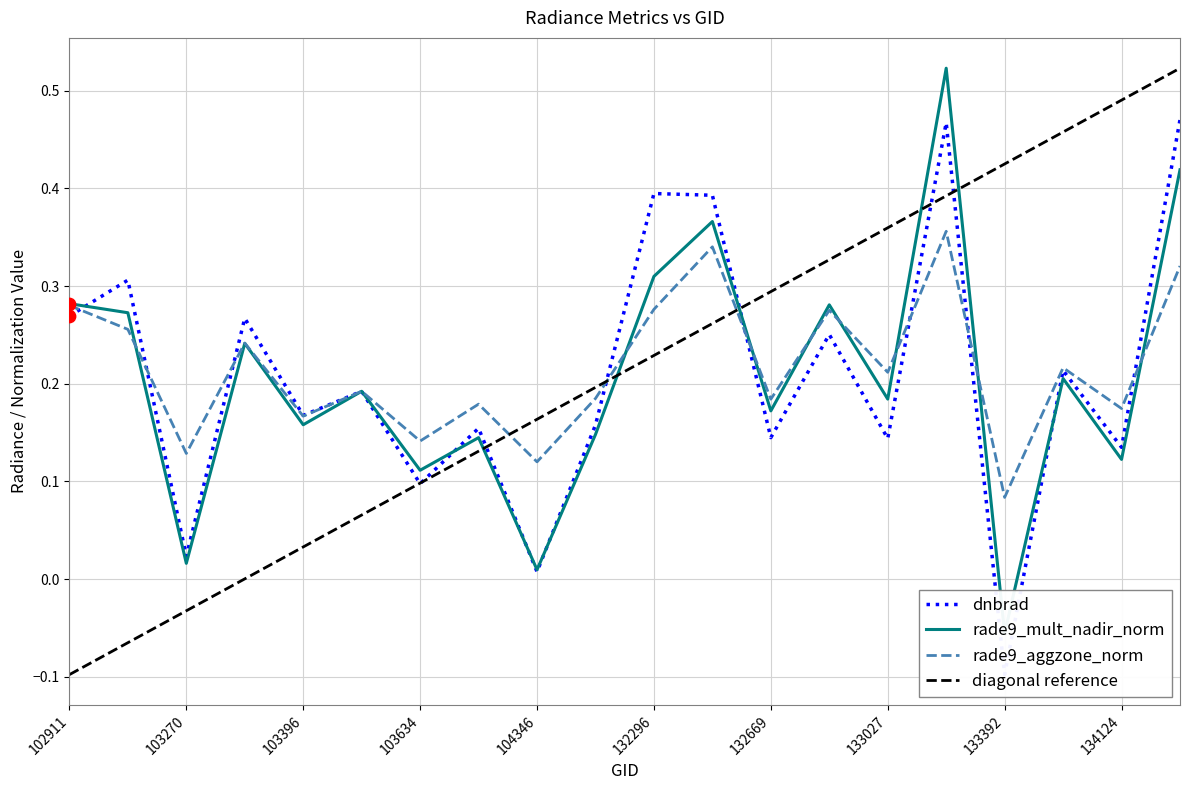

True or false: rade9_aggzone_norm has a value of 0.1 at 103396.

False